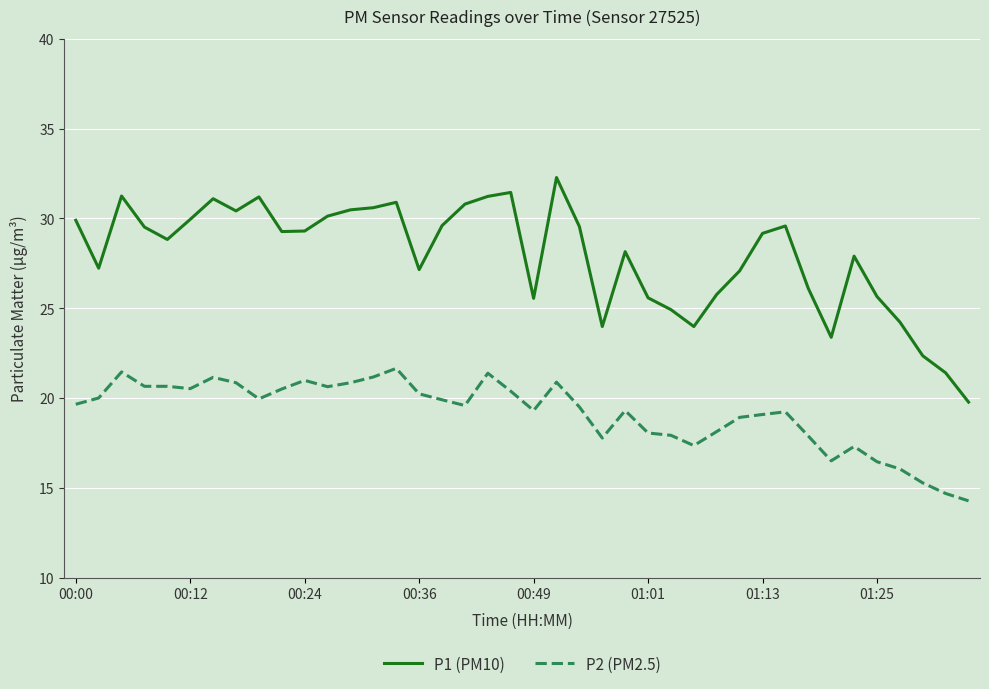

What is the average value of the P1 (PM10) series?

27.9